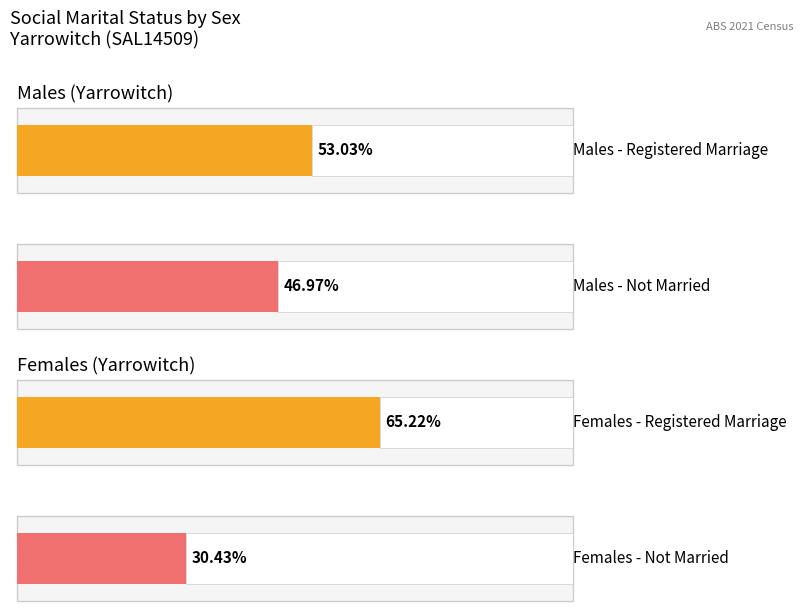

Is the value of Married in a registered marriage at Females greater than the value of Not married at Females?

Yes